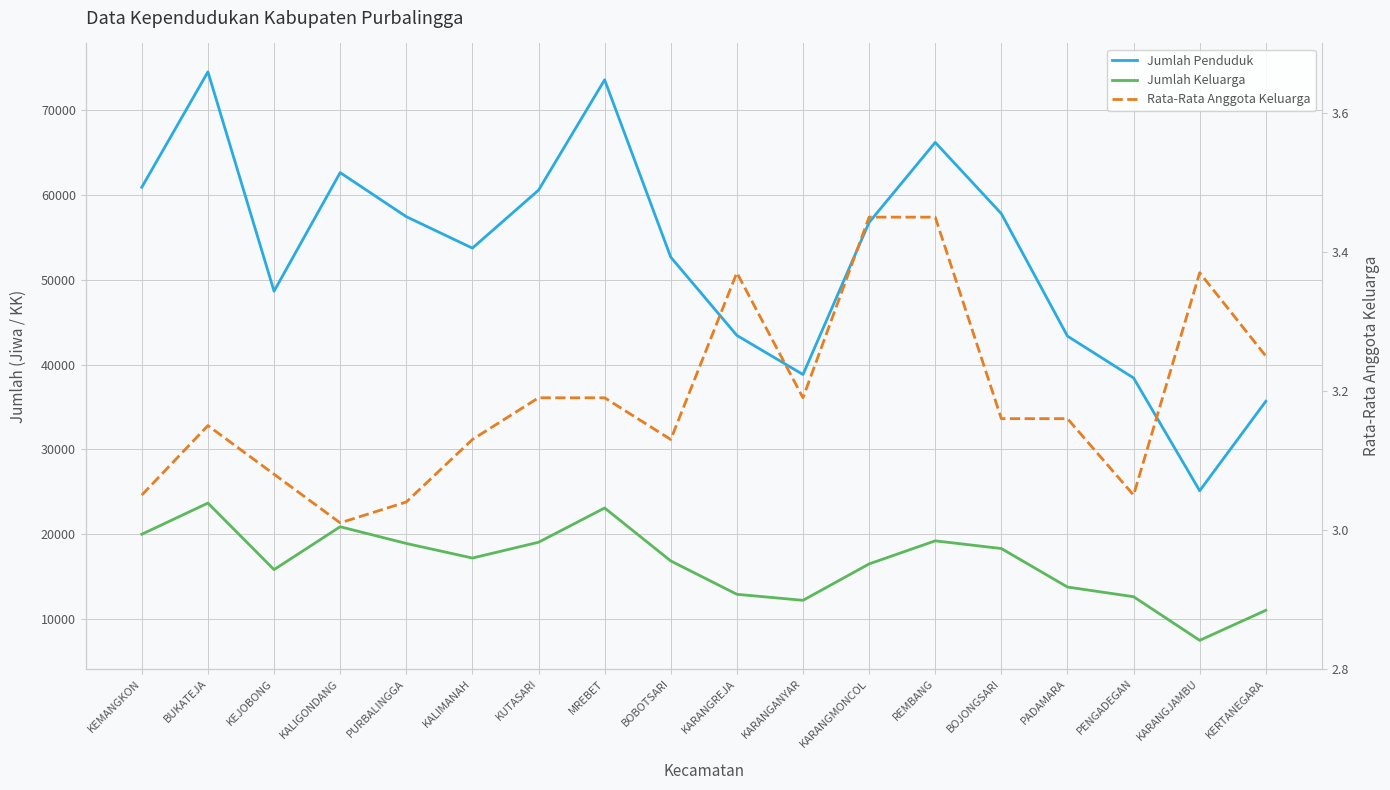

What is the spread (max minus min) of values at PURBALINGGA?

57453.0